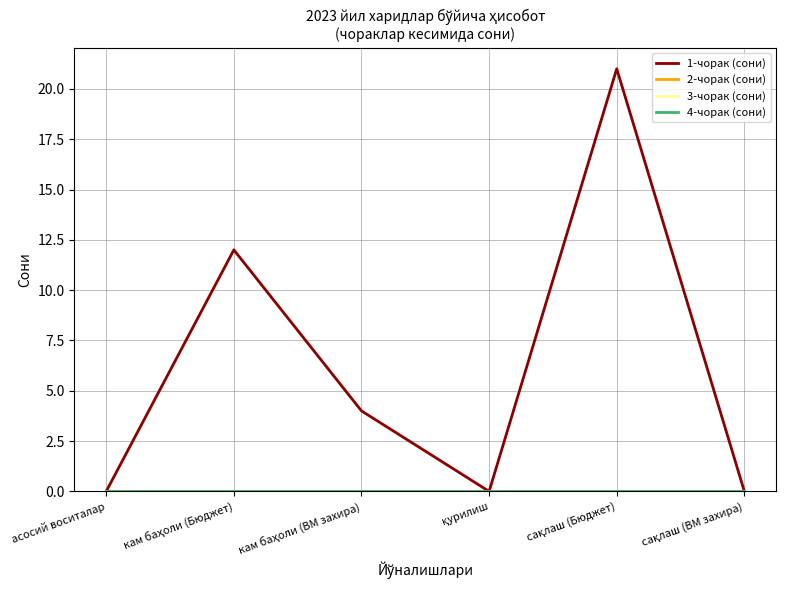

Is this an area chart (filled region under the line)?

No